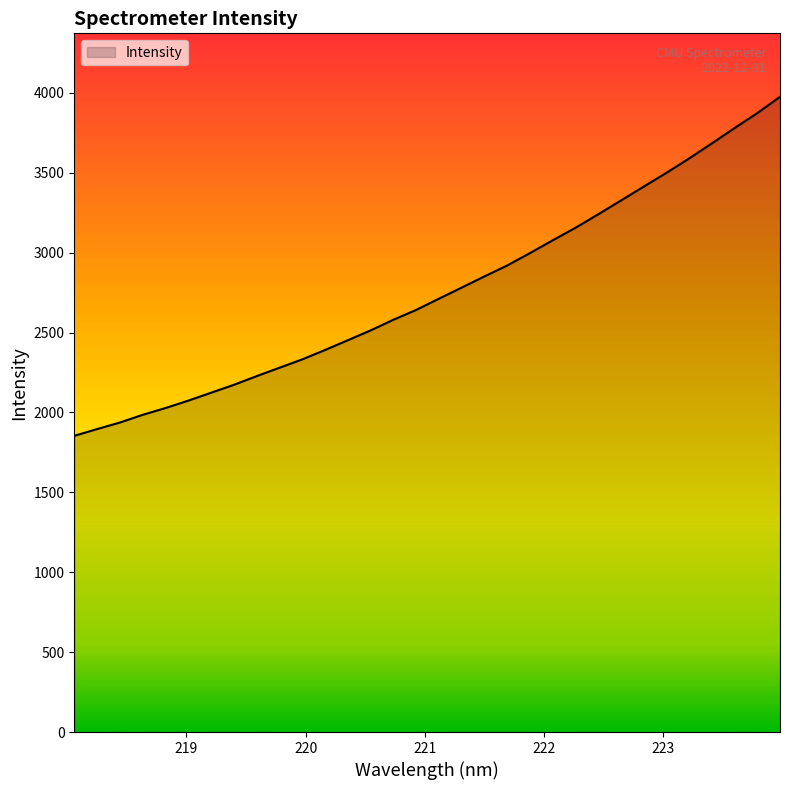

What is the smallest value displayed?

1853.5